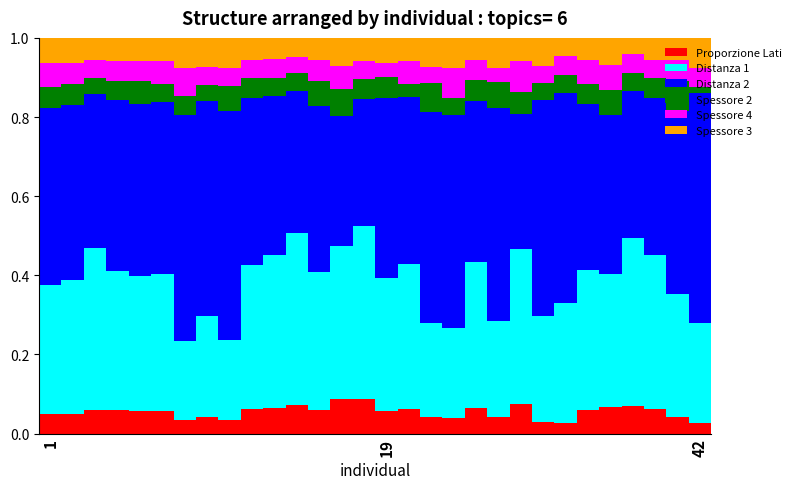

Count the number of categories in the chart.

30